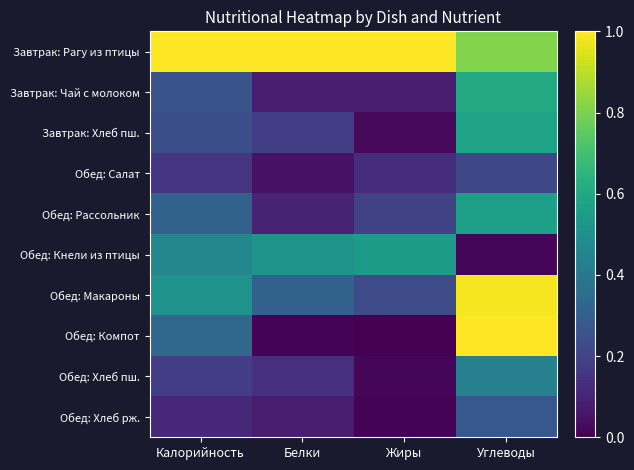

List the series in order of their peak value, highest first.

Завтрак: Рагу из птицы, Обед: Компот, Обед: Макароны, Завтрак: Чай с молоком, Завтрак: Хлеб пш., Обед: Рассольник, Обед: Кнели из птицы, Обед: Хлеб пш., Обед: Хлеб рж., Обед: Салат